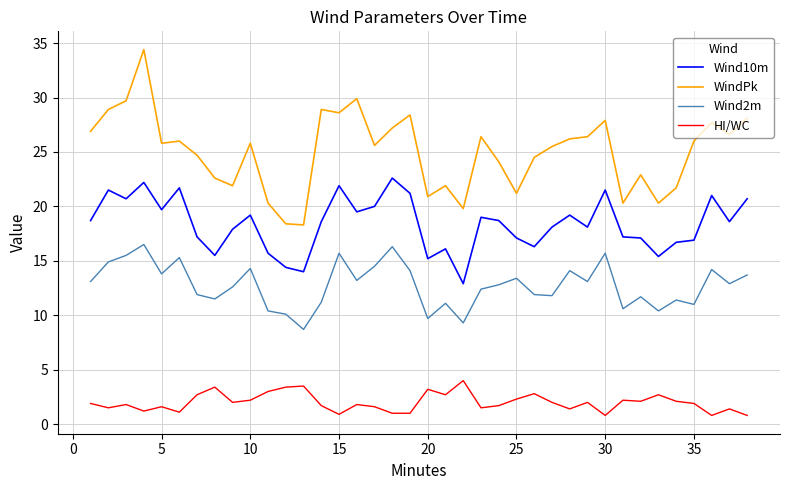

What is the maximum value shown in the chart?

34.4